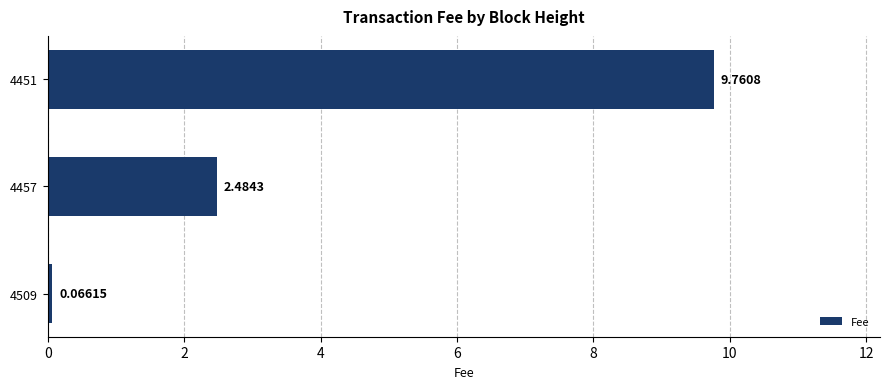

At which label is the value closest to 4?

4457